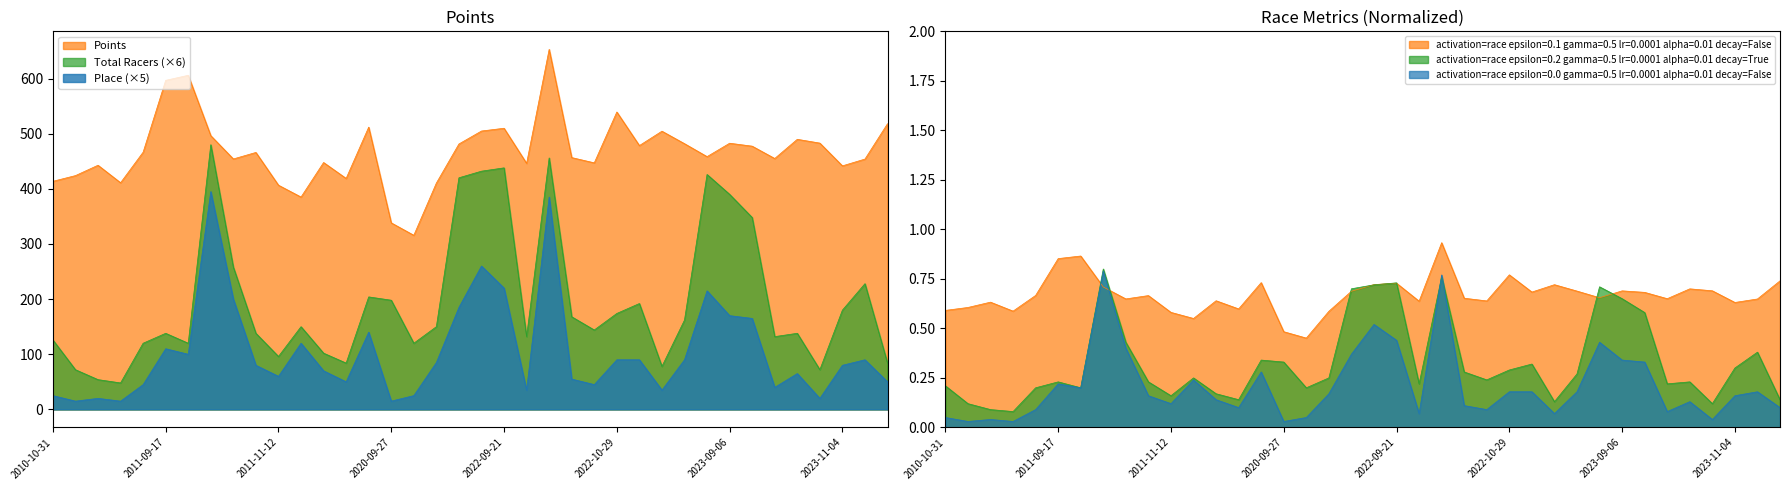

At which label does Place first exceed 80?

2011-09-17